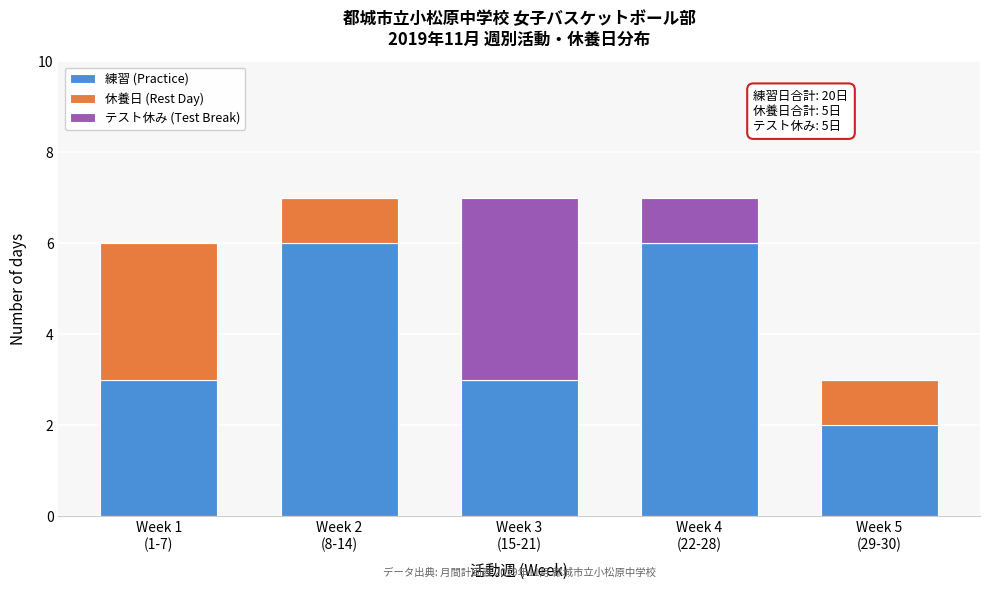

What is the highest value of the 練習 (Practice) series?

6